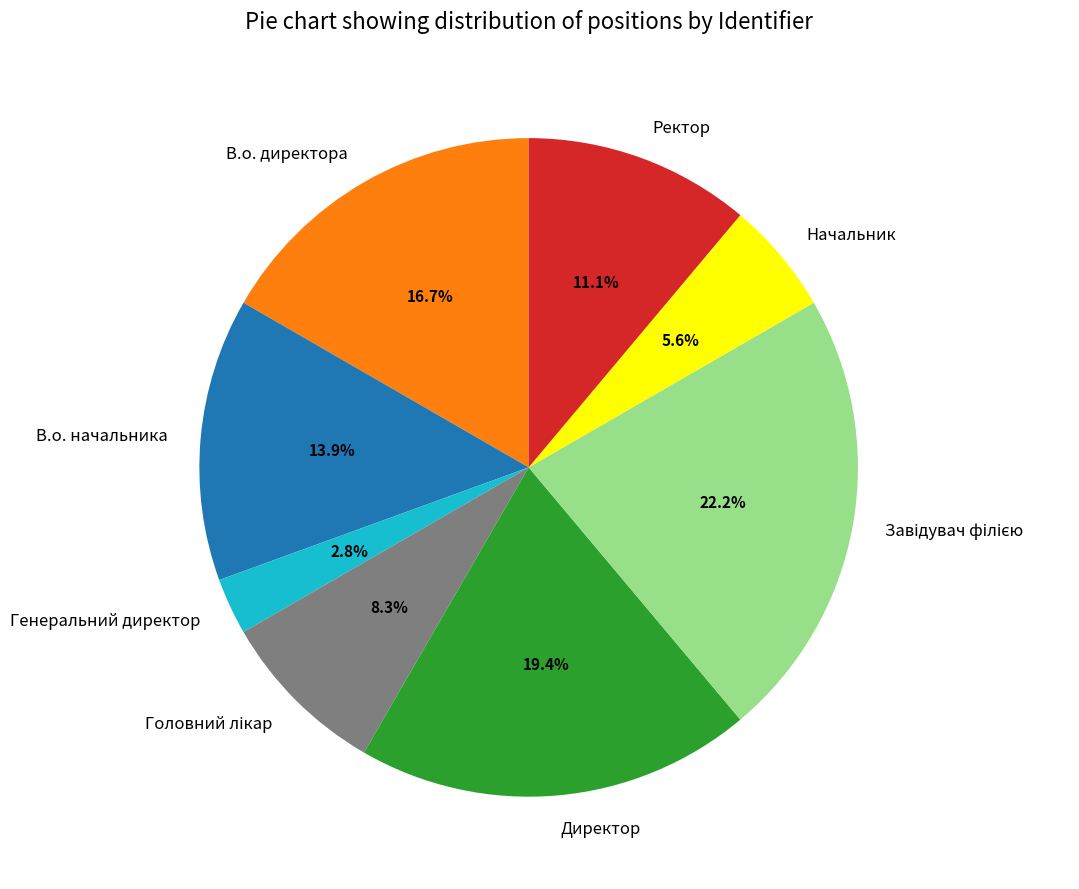

Is there any slice that represents more than half of the pie?

No